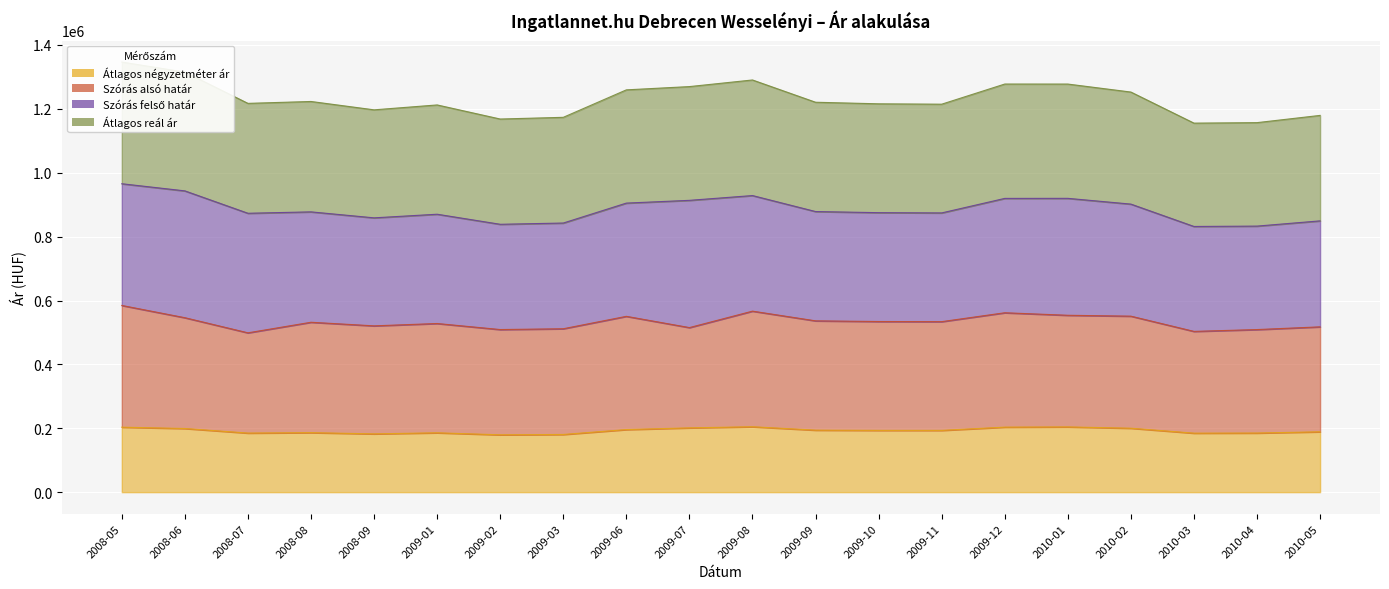

List the labels in order of Átlagos négyzetméter ár value, largest first.

2009-08, 2010-01, 2009-12, 2008-05, 2009-07, 2010-02, 2008-06, 2009-06, 2009-09, 2009-10, 2009-11, 2010-05, 2008-08, 2009-01, 2010-04, 2008-07, 2010-03, 2008-09, 2009-03, 2009-02